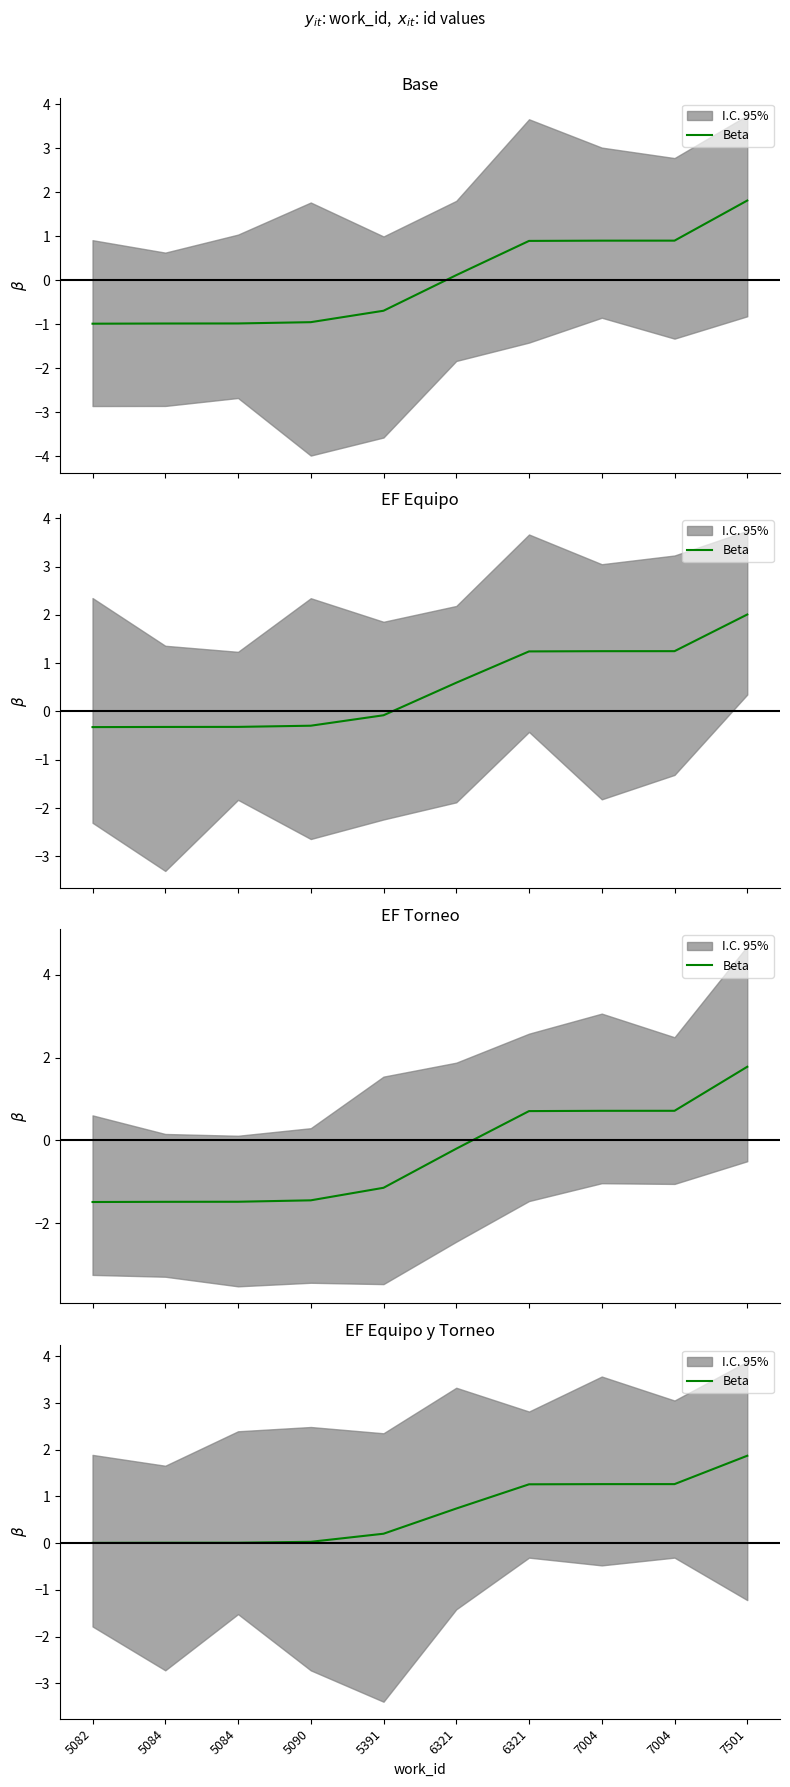

Reading right to left, transcribe all the data shown in this chart.

1.9	1.3	1.3	1.3	0.7	0.2	0.0	0.0	0.0	0.0